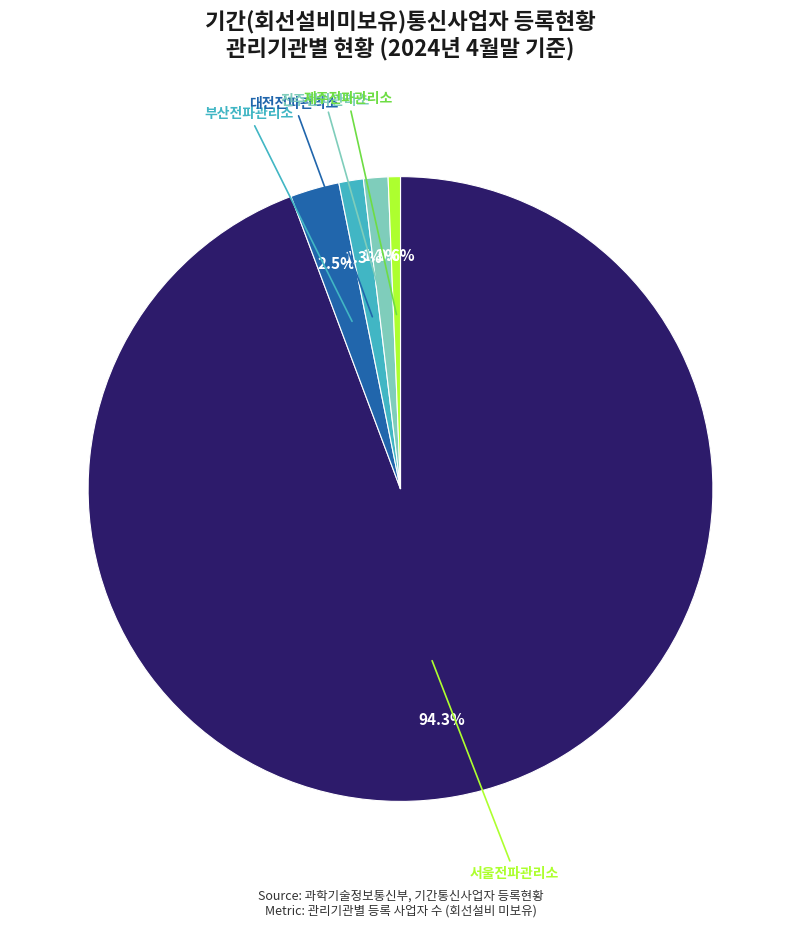

How many segments does this pie chart have?

5